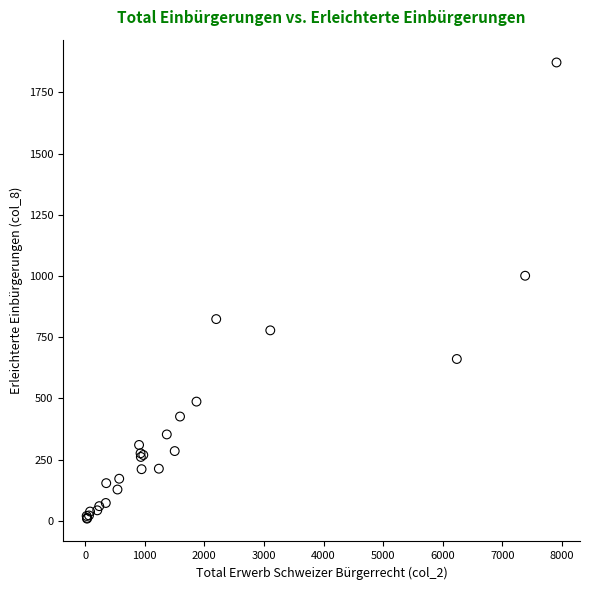

What Y value in the scatter plot is closest to 940?

1001